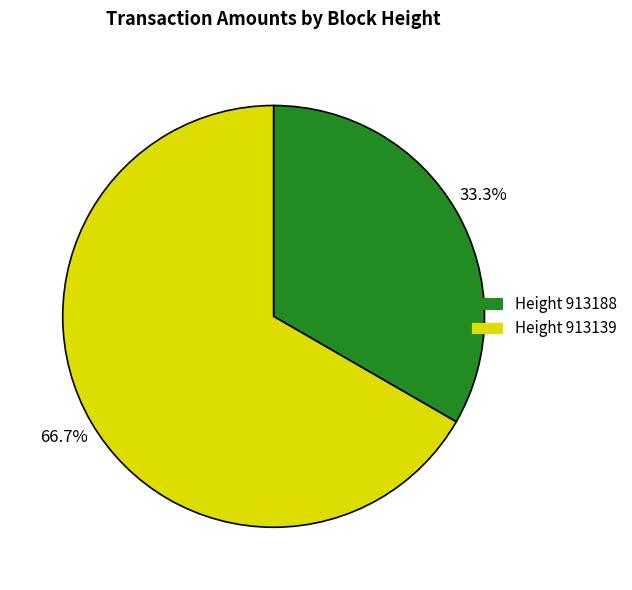

Does any single category account for the majority?

Yes